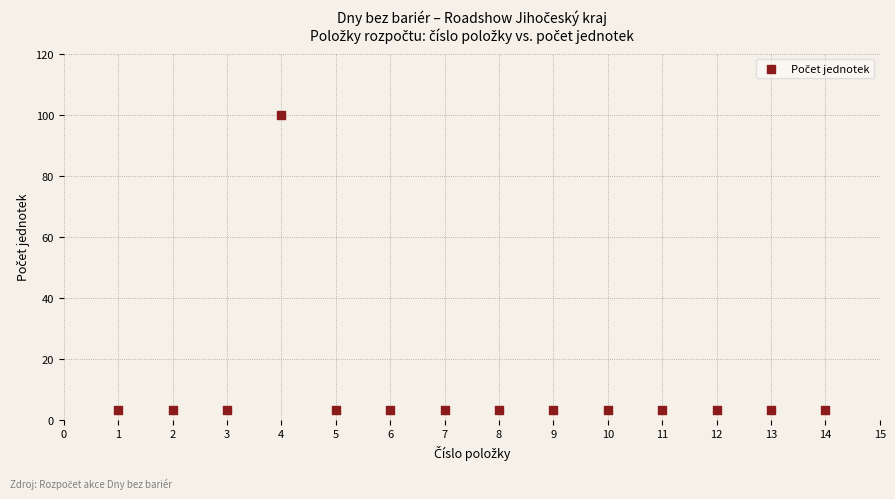

What is the range of Y values (max minus min)?

97